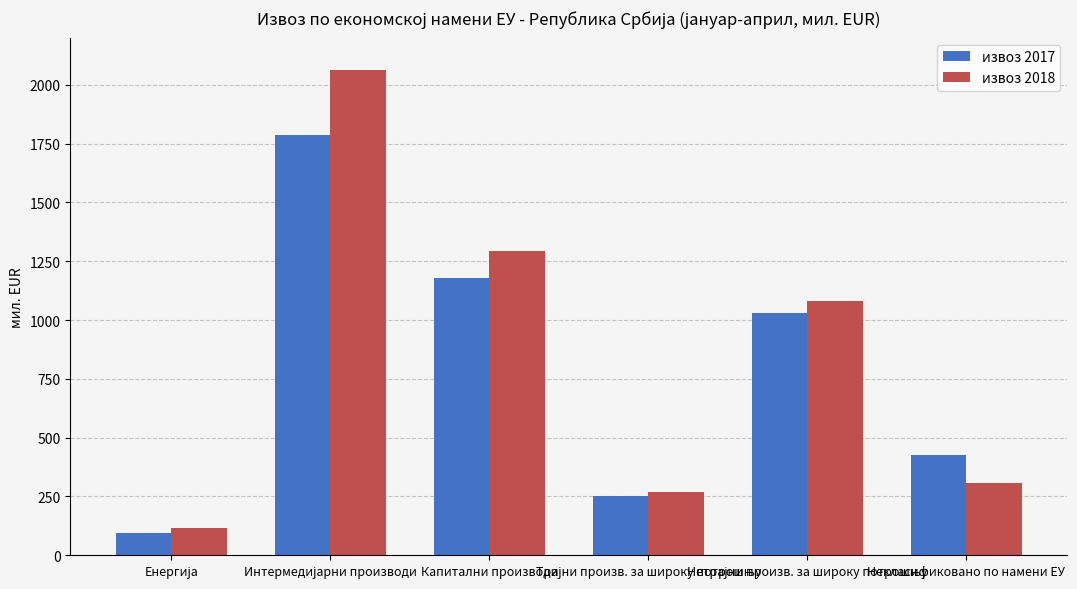

Reading left to right, list all the values displayed in this chart.

извоз 2017: 93.1	1786.6	1179.0	252.2	1030.8	425.0
извоз 2018: 114.3	2062.2	1291.5	269.0	1082.1	307.3